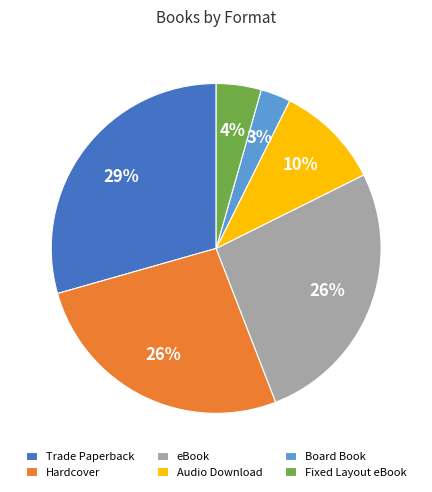

Does Trade Paperback account for over 50% of the chart?

No